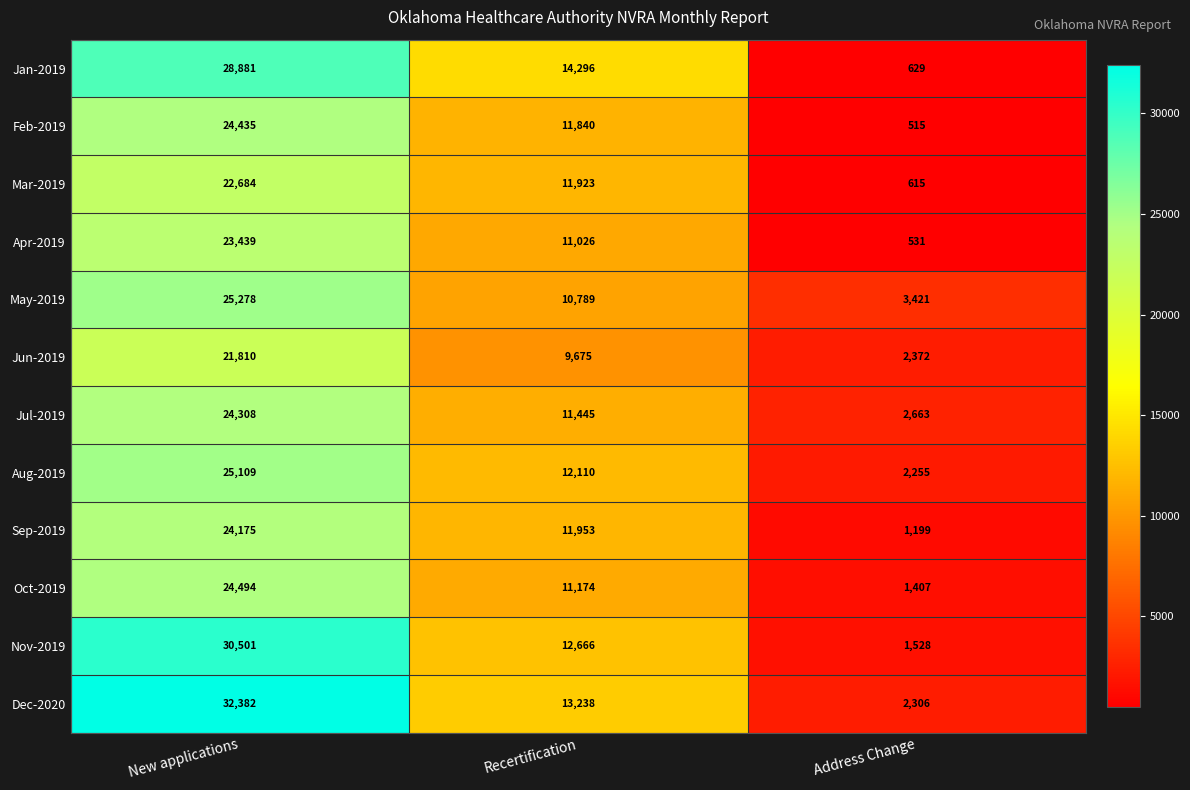

Where is Nov-2019 nearest to the value 16014?

Recertification